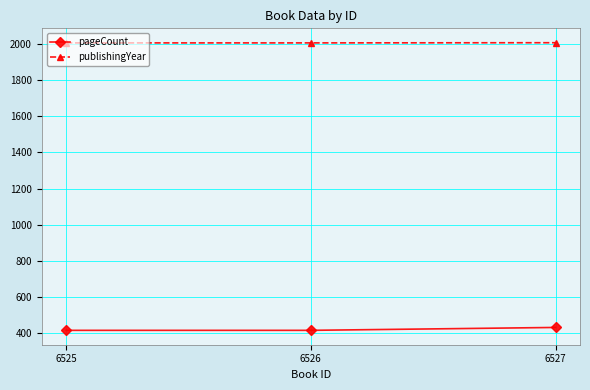

What is the difference between the publishingYear values at 6527 and 6525?

1